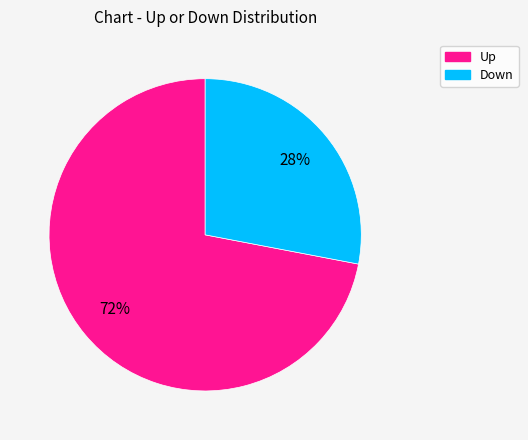

To the nearest percent, what is the average slice percentage?

50%